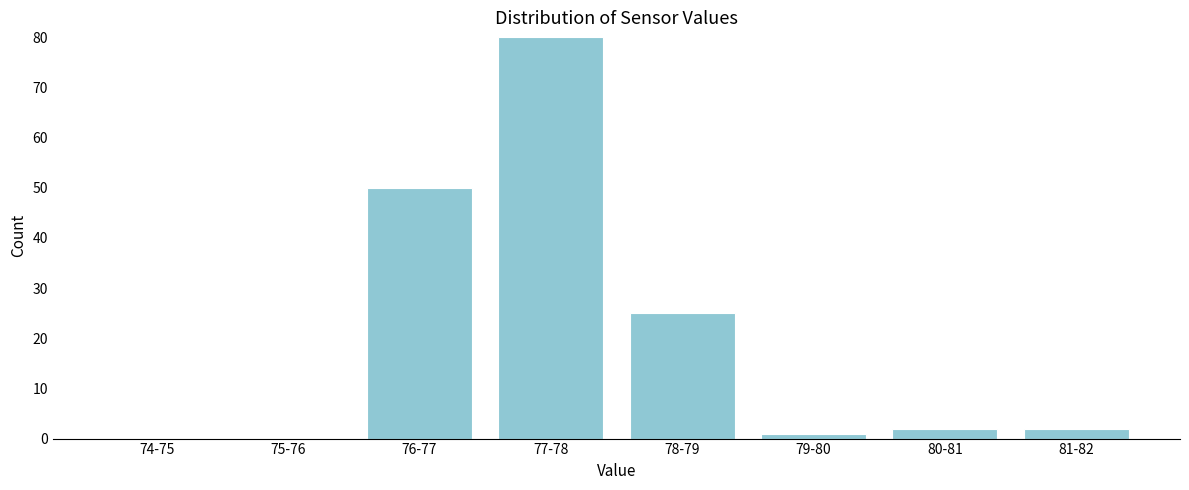

Reading left to right, list all the values displayed in this chart.

74-75=0	75-76=0	76-77=50	77-78=80	78-79=25	79-80=1	80-81=2	81-82=2